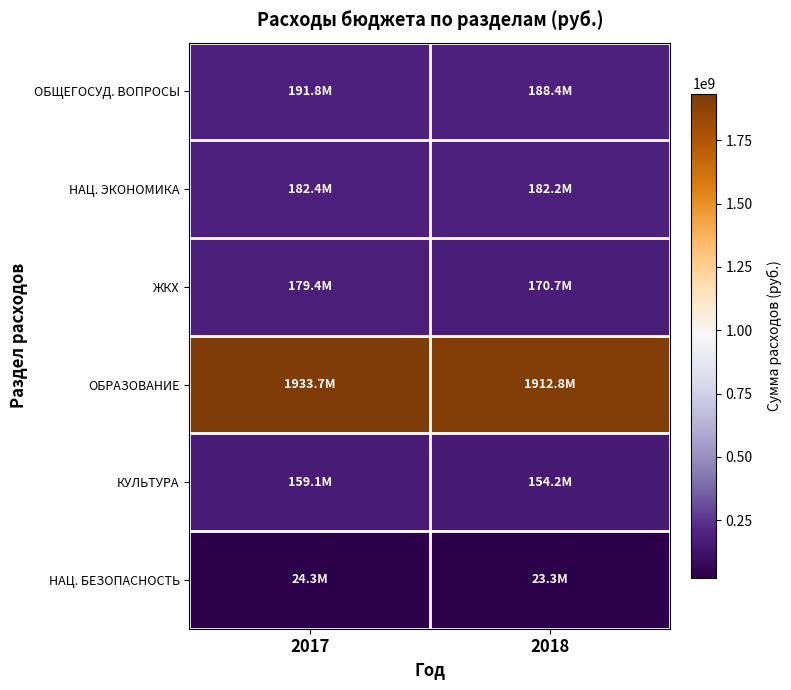

Which series has the largest range (max minus min)?

ОБРАЗОВАНИЕ